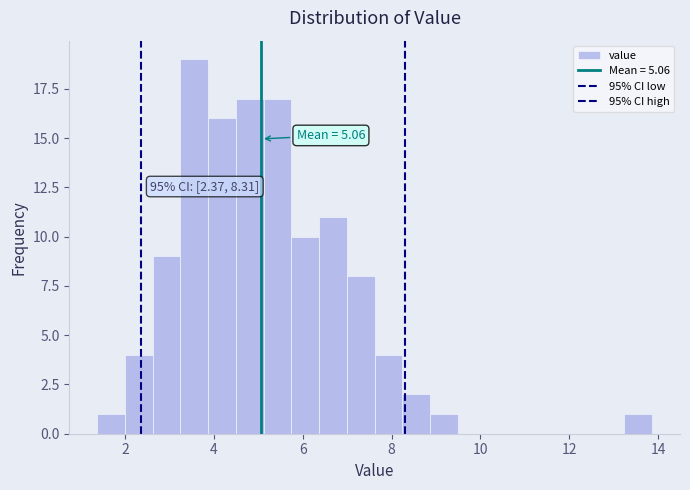

Read against the x-axis, roughly where is the centre of the tallest bar?

3.6